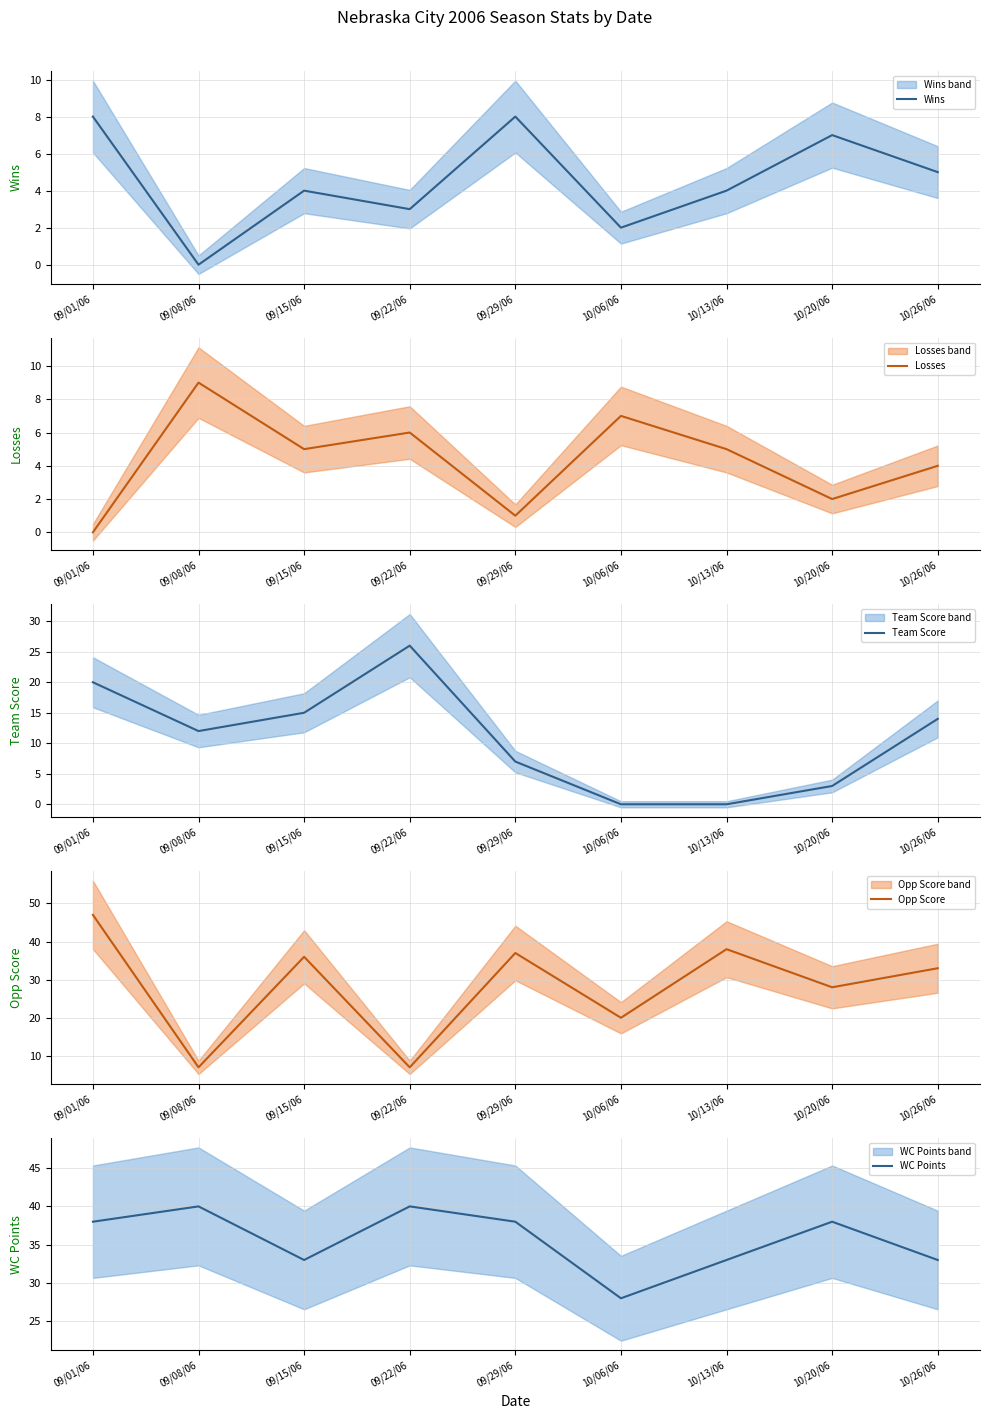

Is it true that Team Score equals 5 at 10/20/06?

False